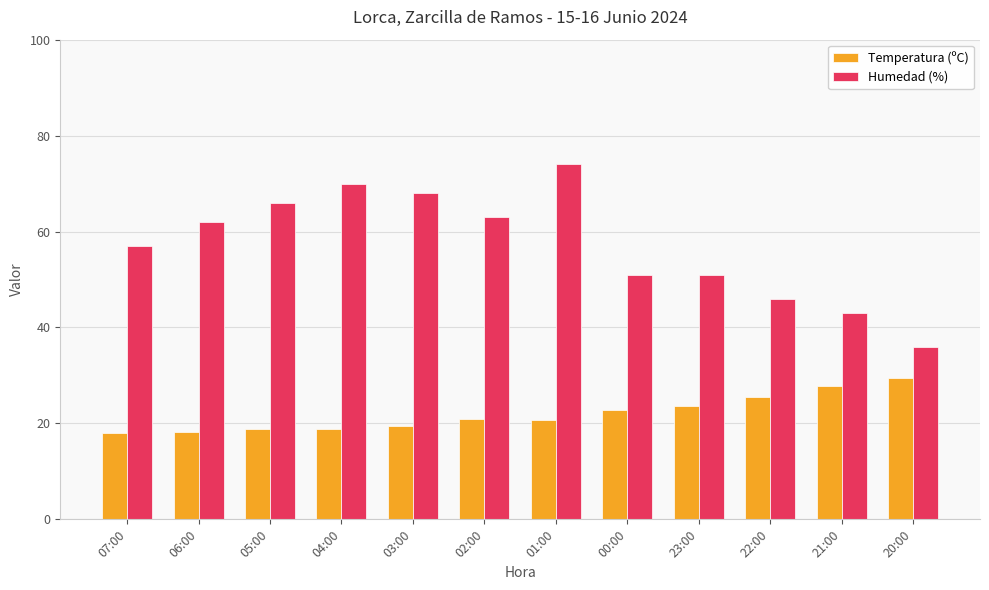

The value of Temperatura (ºC) at 07:00 is 30.1. True or false?

False